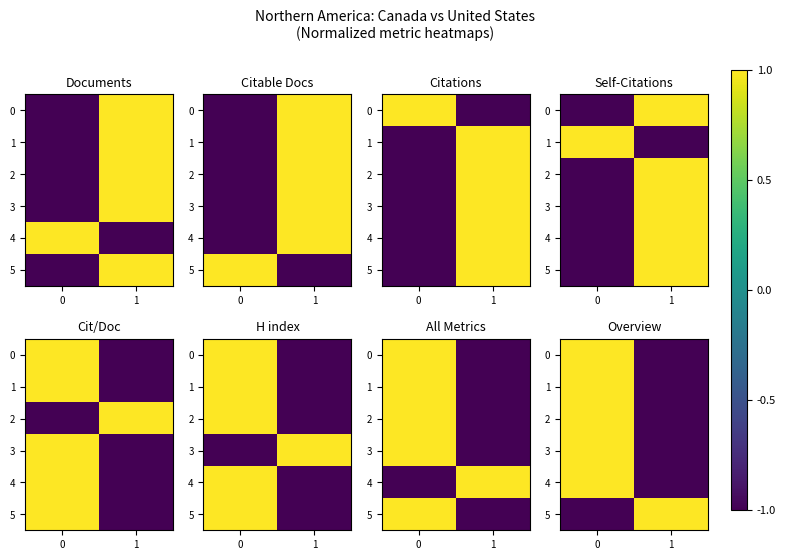

What is the minimum value for 1?

-1